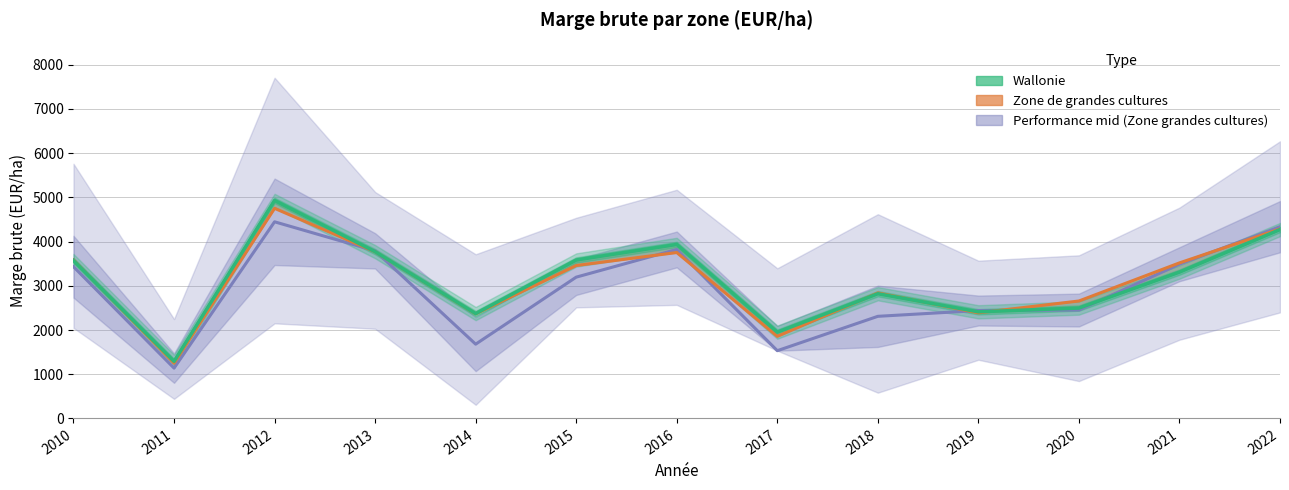

At which label does Wallonie reach its peak?

2012